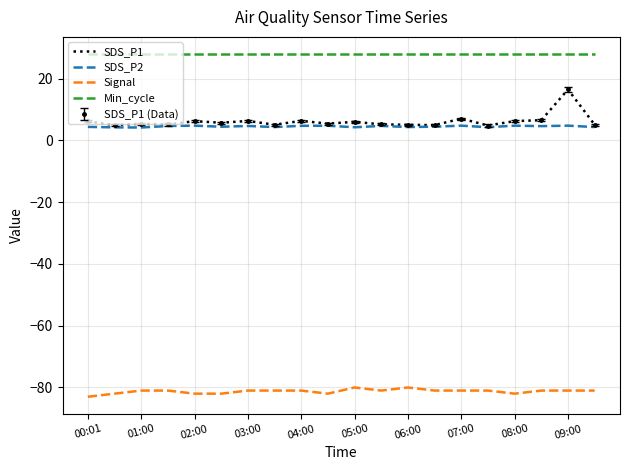

At which category does the chart reach its peak across all series?

00:01